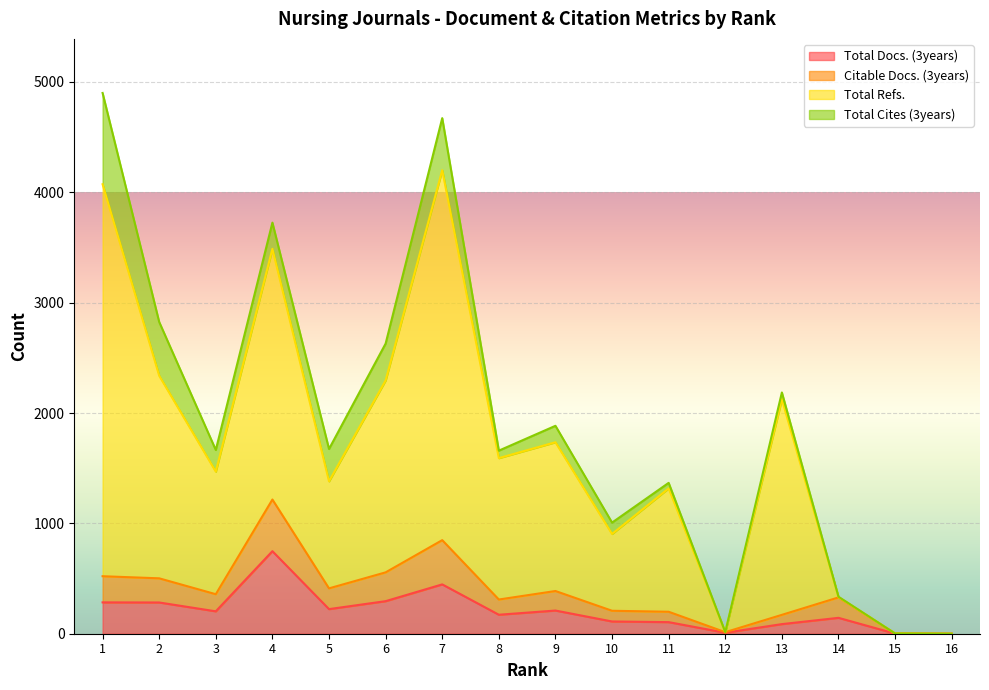

Which series has the largest total across all categories?

Total Refs.